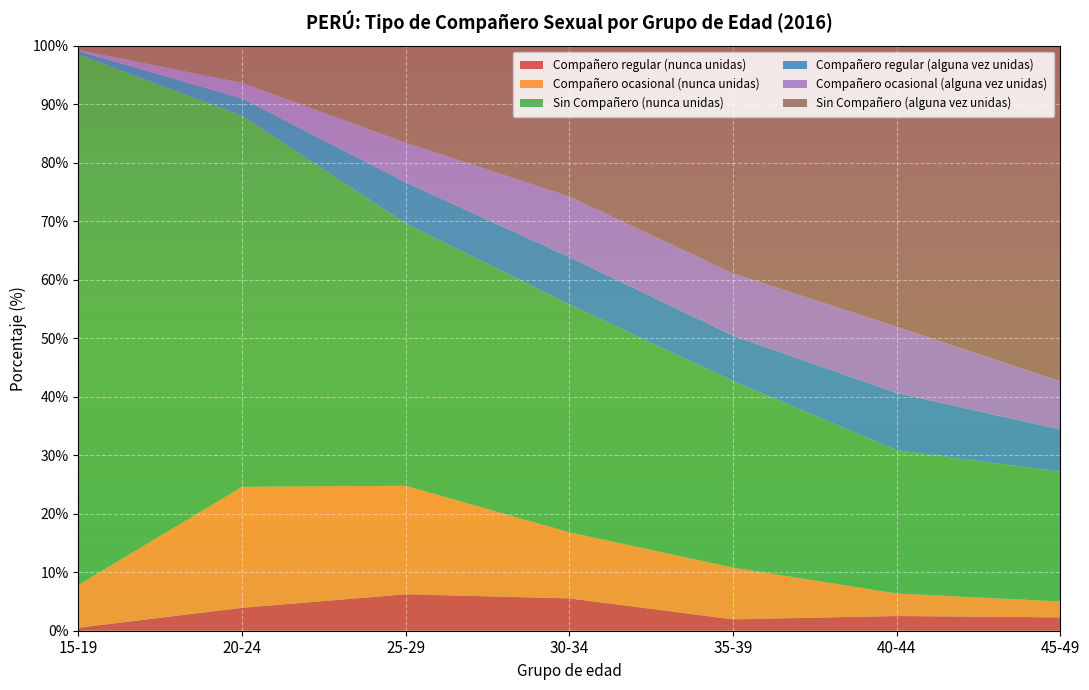

Reading left to right, list all the values displayed in this chart.

Compañero regular (nunca unidas): 15-19=0.5	20-24=3.9	25-29=6.2	30-34=5.5	35-39=1.9	40-44=2.5	45-49=2.3
Compañero ocasional (nunca unidas): 15-19=7.3	20-24=20.7	25-29=18.5	30-34=11.3	35-39=8.9	40-44=3.8	45-49=2.7
Sin Compañero (nunca unidas): 15-19=90.6	20-24=63.4	25-29=44.8	30-34=38.9	35-39=31.9	40-44=24.5	45-49=22.2
Compañero regular (alguna vez unidas): 15-19=0.6	20-24=3.0	25-29=7.0	30-34=8.1	35-39=7.7	40-44=9.8	45-49=7.2
Compañero ocasional (alguna vez unidas): 15-19=0.2	20-24=2.7	25-29=6.8	30-34=10.4	35-39=10.7	40-44=11.3	45-49=8.2
Sin Compañero (alguna vez unidas): 15-19=0.7	20-24=6.4	25-29=16.6	30-34=25.8	35-39=38.9	40-44=48.0	45-49=57.4